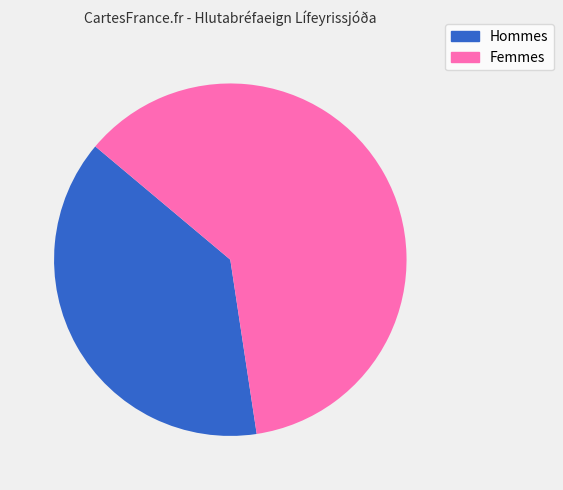

What is the largest slice in the pie chart?

Femmes